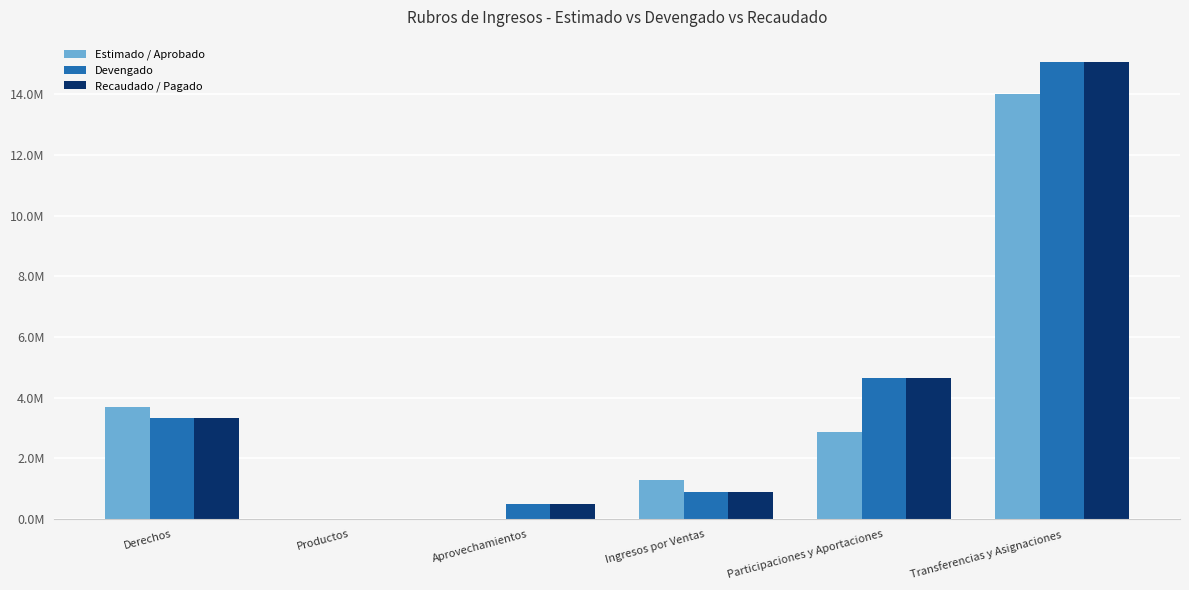

The Estimado / Aprobado series shows 16405.0 at Aprovechamientos. True or false?

True